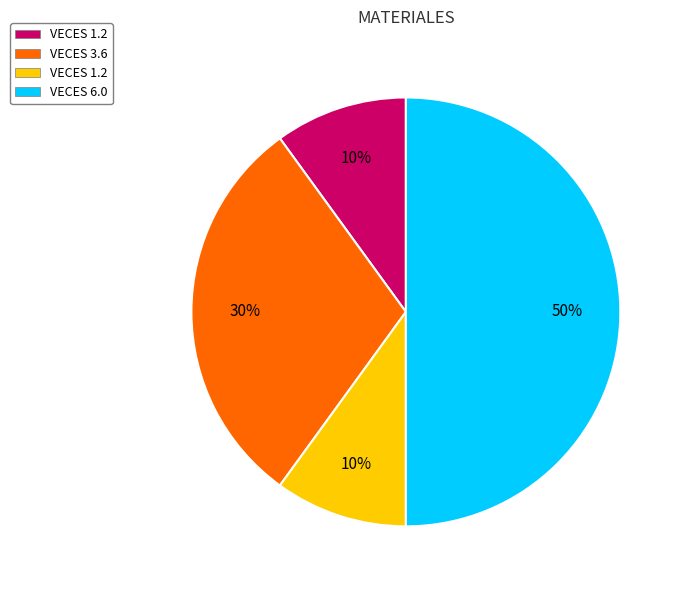

How many segments does this pie chart have?

4